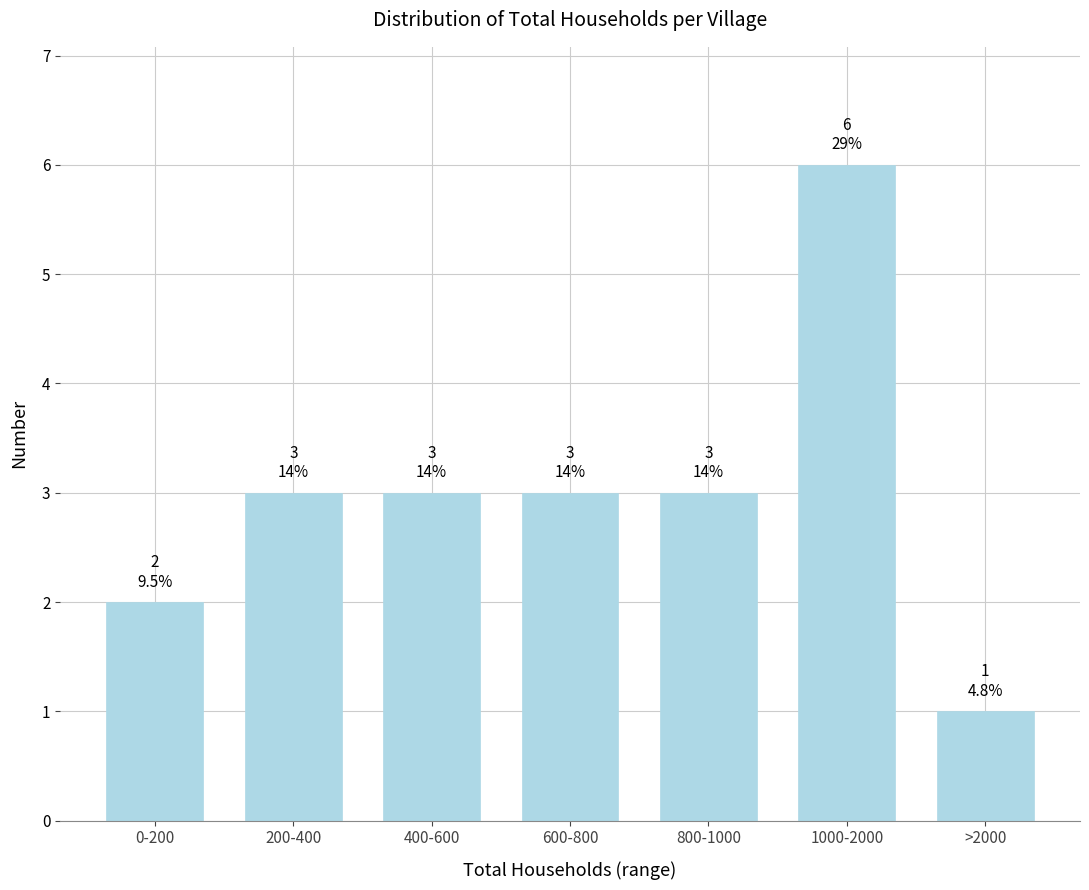

Reading right to left, transcribe all the data shown in this chart.

1	6	3	3	3	3	2